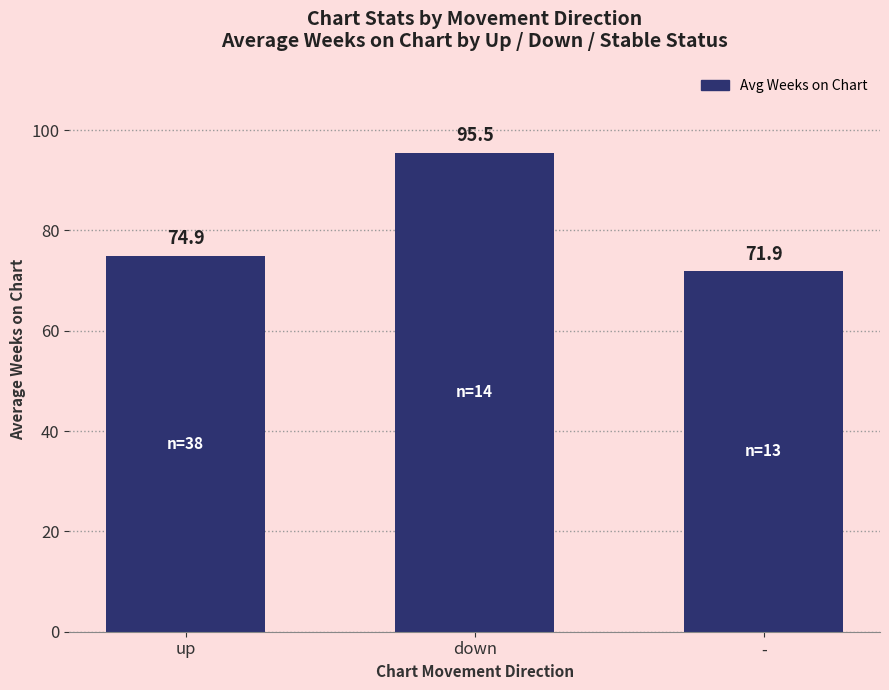

Between - and up, which is larger?

up